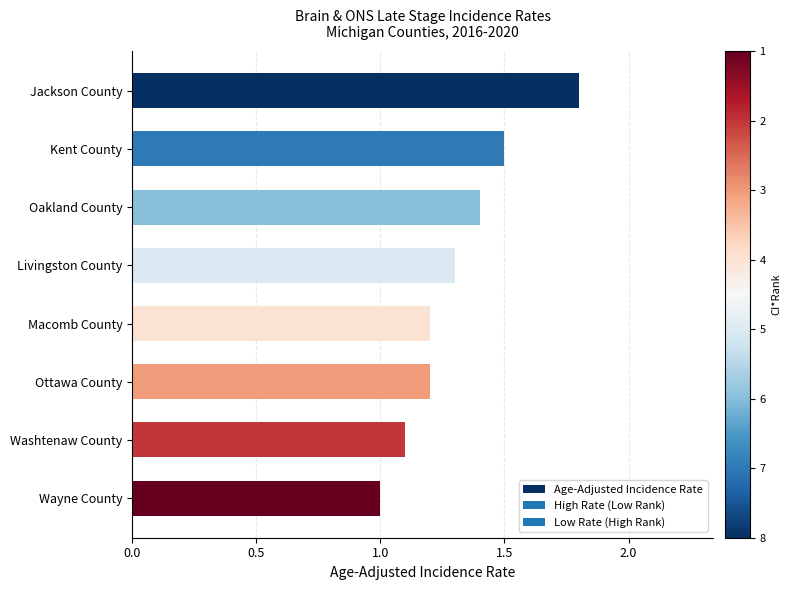

What is the smallest value displayed?

1.0